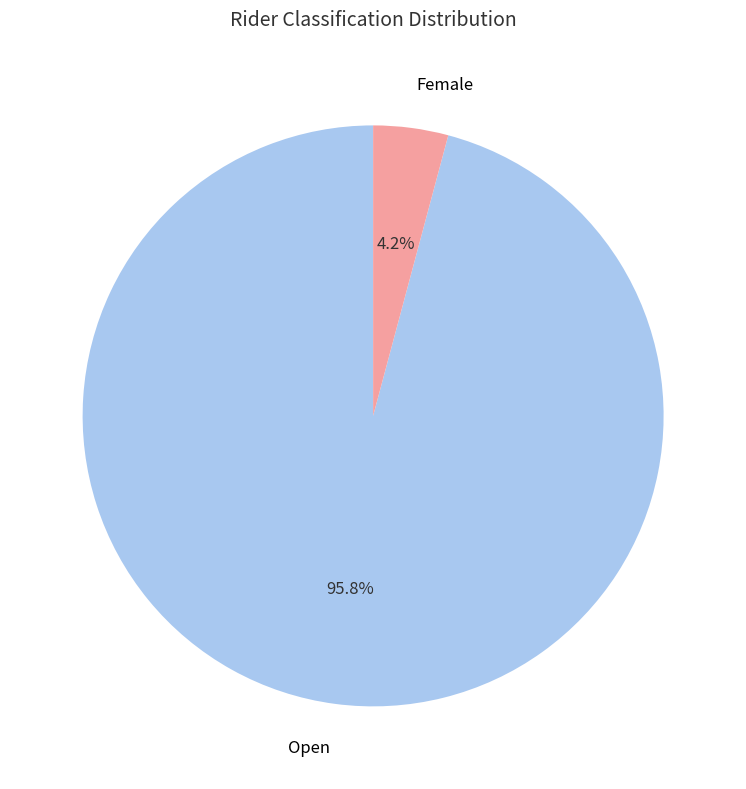

Count the number of slices in the pie.

2